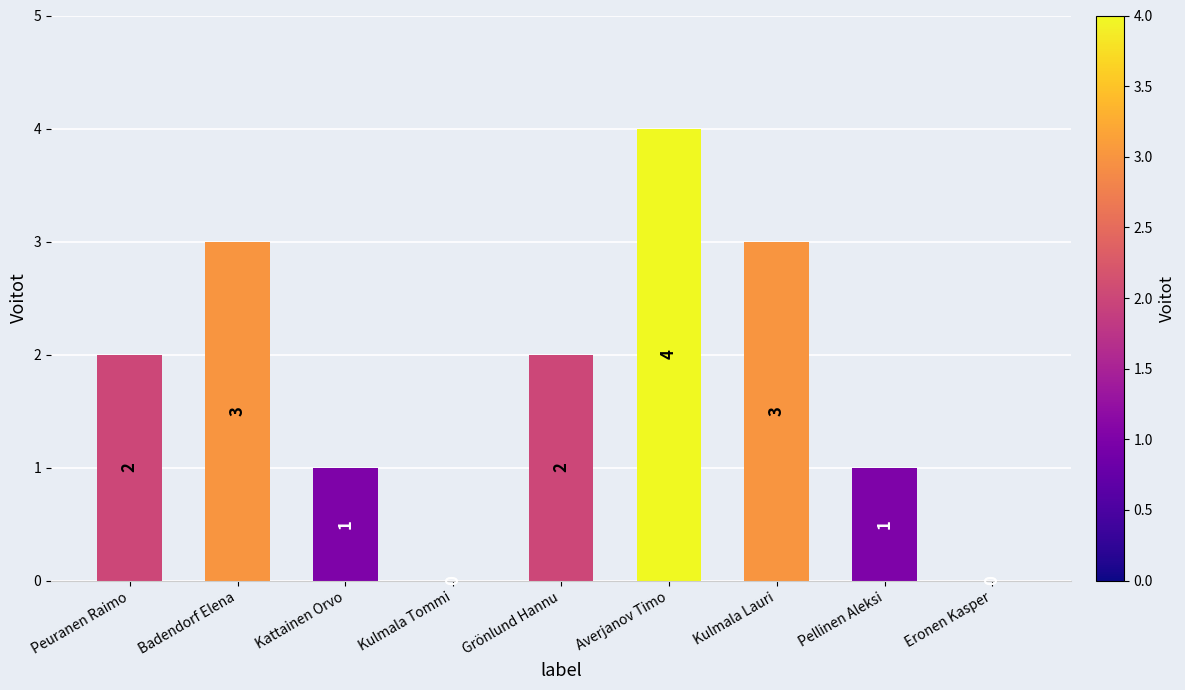

True or false: the data shows 2 at Kattainen Orvo.

False